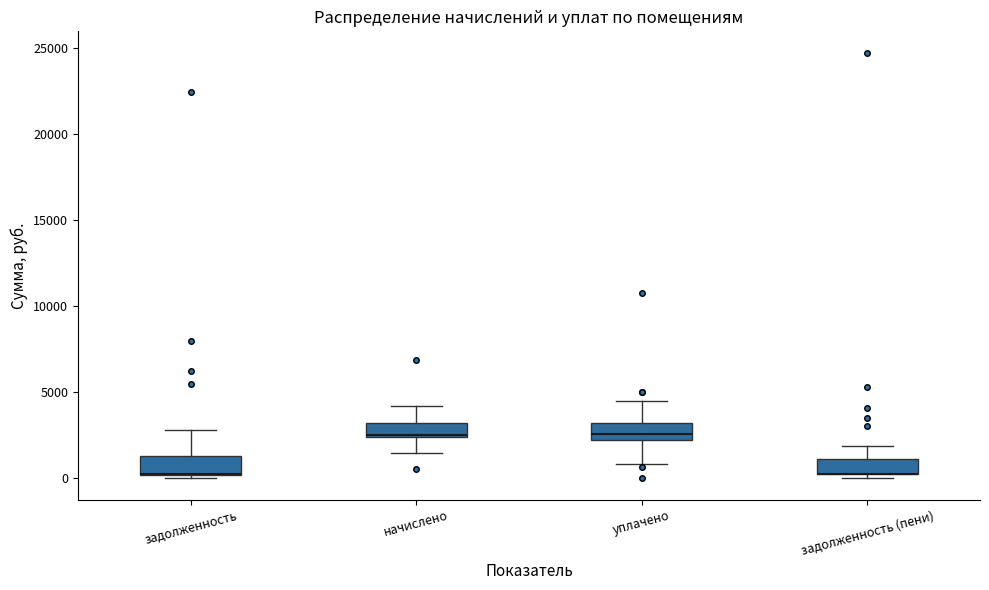

Reading left to right, transcribe this box plot: for each box, give where its median line is, the range the box spans, and where its two whiskers end, as read against the y-axis. The values are not printed on the chart, so give them approximately, as read against the axis.

задолженность: median 500 (drawn on the box's lower edge), box 0 to 1500, whiskers 0 (just below the box's lower edge) to 3000
начислено: median 2500 (drawn on the box's lower edge), box 2500 to 3000, whiskers 1500 to 4000
уплачено: median 2500, box 2000 to 3000, whiskers 1000 to 4500
задолженность (пени): median 500 (drawn on the box's lower edge), box 500 to 1000, whiskers 0 to 2000